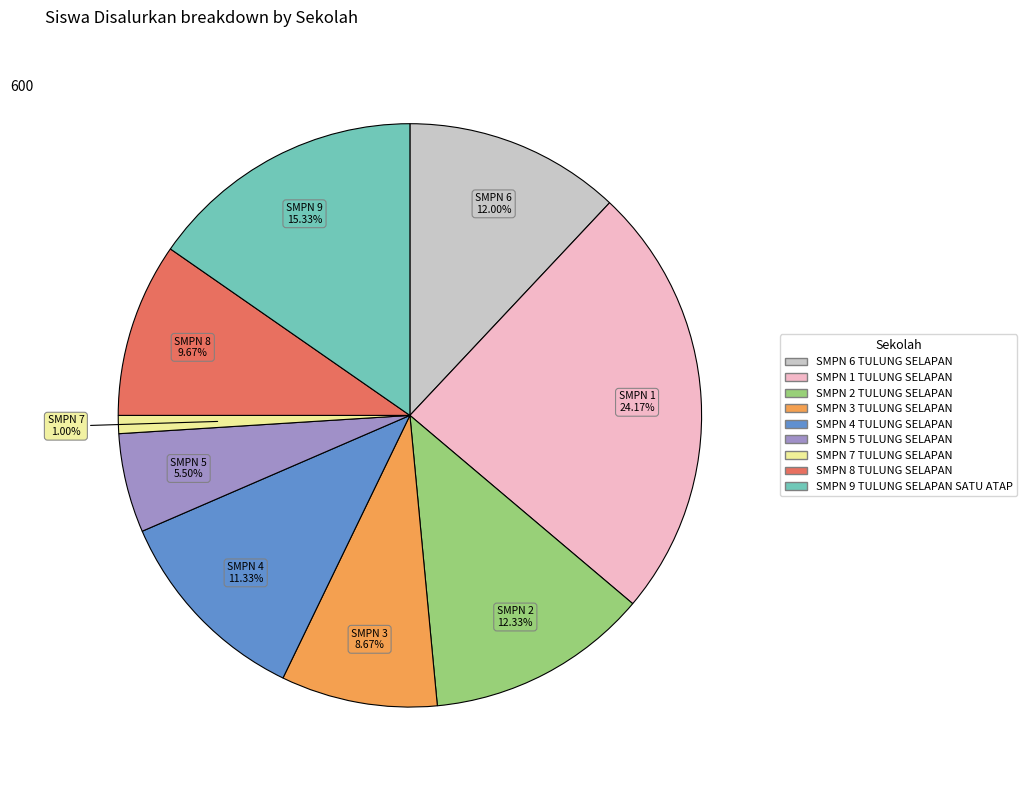

To the nearest percent, what is the difference between the largest and smallest slice percentages?

23%